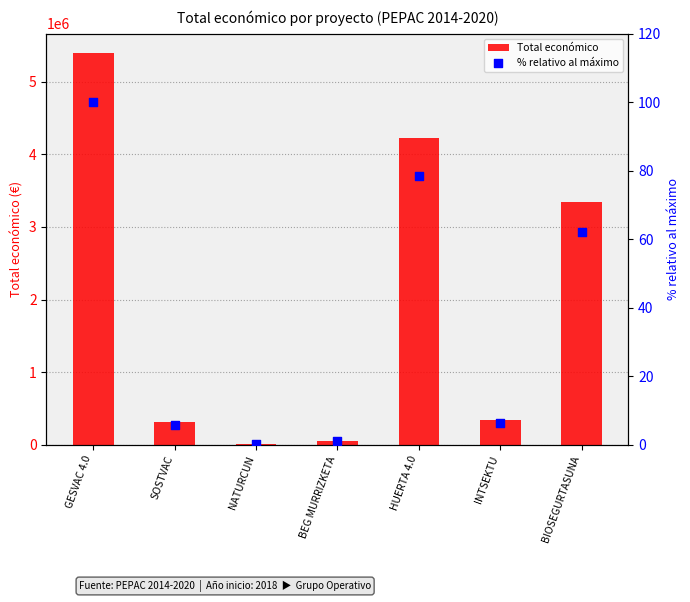

Which series contains the highest Y value?

Total económico